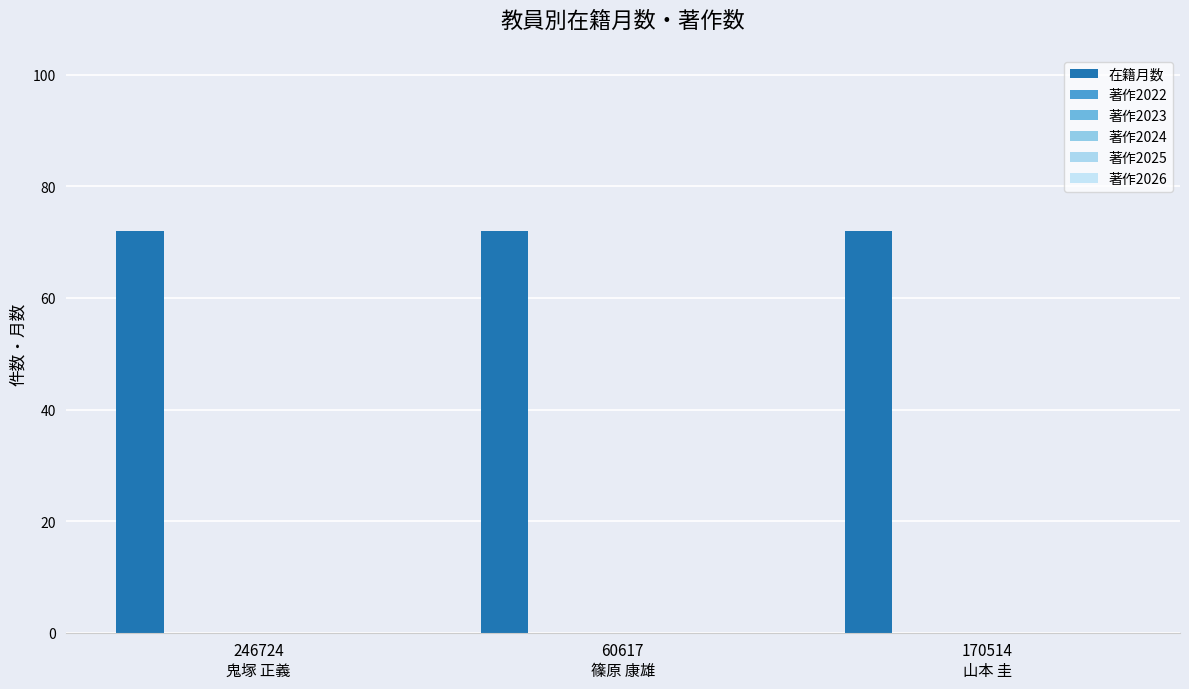

What is the label of the 2nd bar from the left?

60617
篠原 康雄